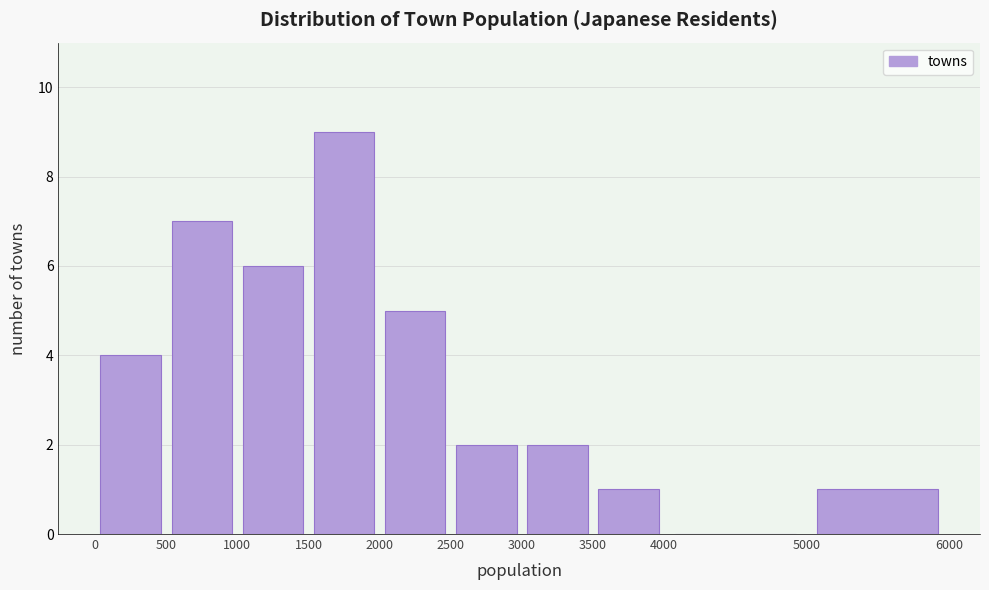

Reading left to right, list every bar in this chart as the range it spans on the x-axis followed by its height. The values are not printed on the chart, so give them approximately, as read against the axis.

0 to 500: 4
500 to 1000: 7
1000 to 1500: 6
1500 to 2000: 9
2000 to 2500: 5
2500 to 3000: 2
3000 to 3500: 2
3500 to 4000: 1
4000 to 5000: 0
5000 to 6000: 1